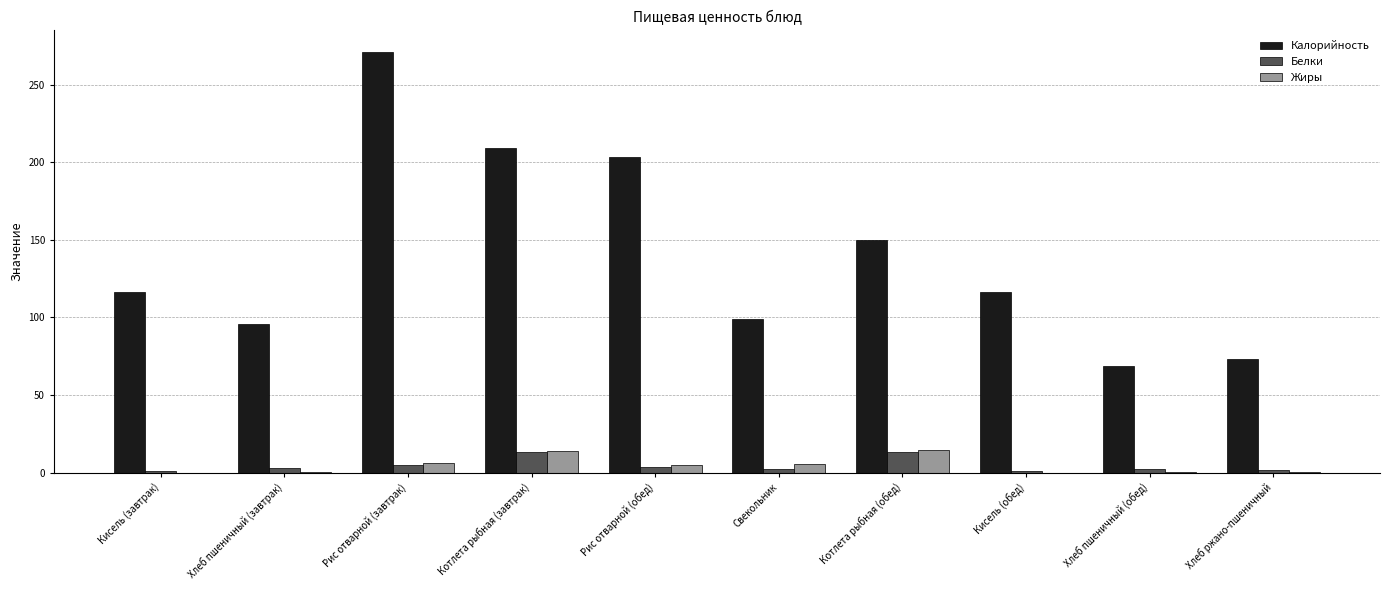

What is the maximum value for Белки?

13.3